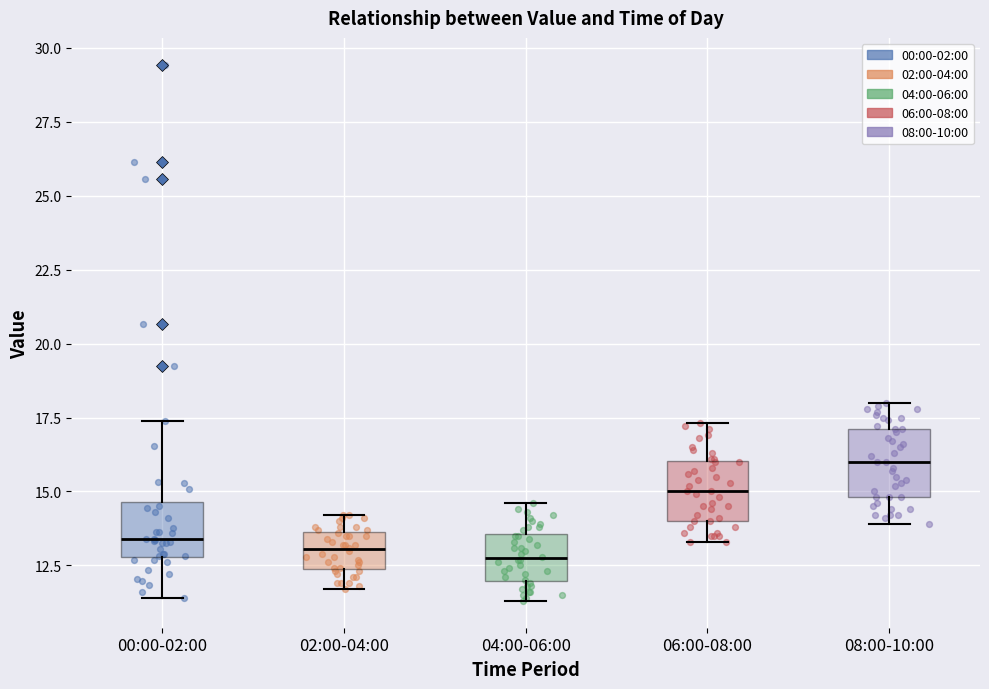

Reading left to right, transcribe this box plot: for each box, give where its median line is, the range the box spans, and where its two whiskers end, as read against the y-axis. The values are not printed on the chart, so give them approximately, as read against the axis.

00:00-02:00: median 13.5, box 13.0 to 14.5, whiskers 11.5 to 17.5
02:00-04:00: median 13.0, box 12.5 to 13.5, whiskers 11.5 to 14.0
04:00-06:00: median 13.0, box 12.0 to 13.5, whiskers 11.5 to 14.5
06:00-08:00: median 15.0, box 14.0 to 16.0, whiskers 13.5 to 17.5
08:00-10:00: median 16.0, box 15.0 to 17.0, whiskers 14.0 to 18.0